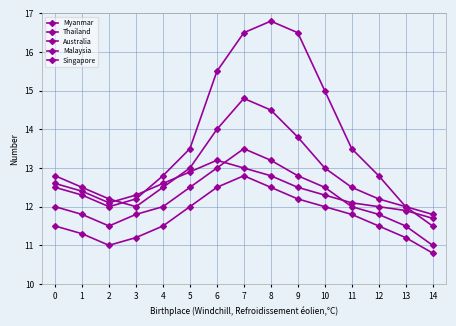

Which category has the lowest value in the Malaysia series?

14